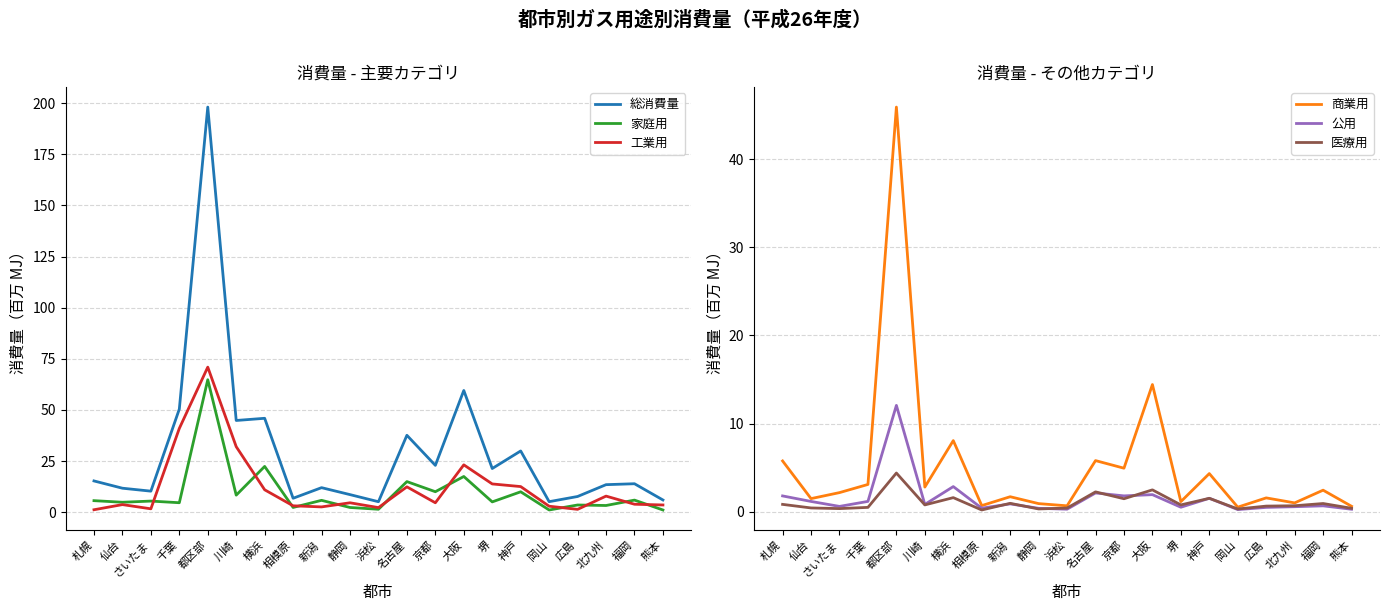

The value of 総消費量 at 千葉 is 29.7. True or false?

False